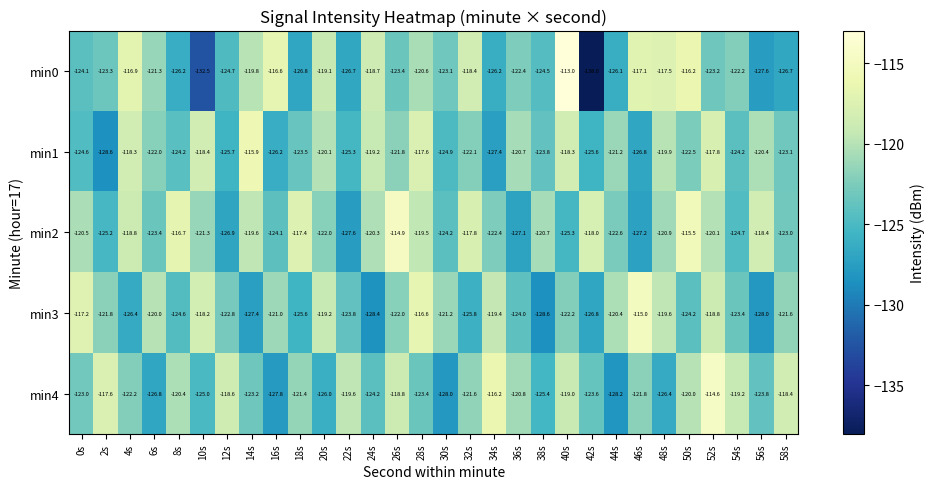

What is the spread (max minus min) of values at 16s?

11.2